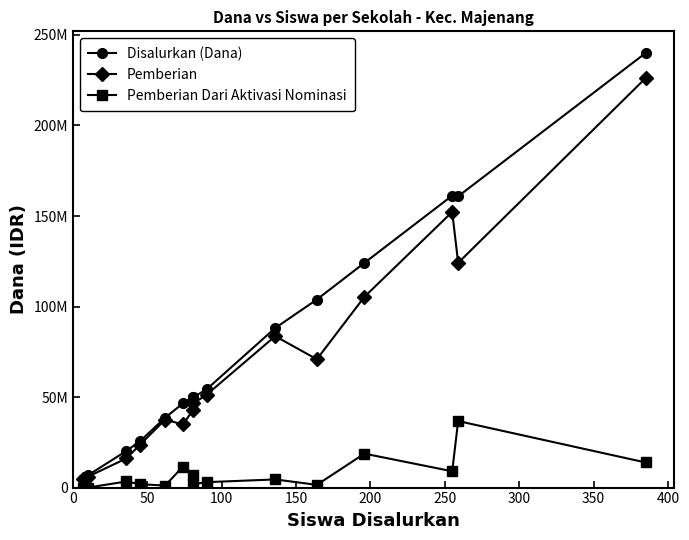

Reading right to left, what are all the values shown in this chart?

Disalurkan (Dana): 240000000	160875000	161250000	124125000	103875000	88125000	54375000	49875000	50250000	46500000	38625000	25500000	20250000	6750000	4875000
Pemberian: 226125000	124125000	152250000	105375000	70875000	83625000	51375000	46500000	43125000	34875000	37500000	23625000	16125000	6000000	4875000
Pemberian Dari Aktivasi Nominasi: 13875000	36750000	9000000	18750000	1500000	4500000	3000000	1875000	7125000	11625000	1125000	1875000	3375000	0	0